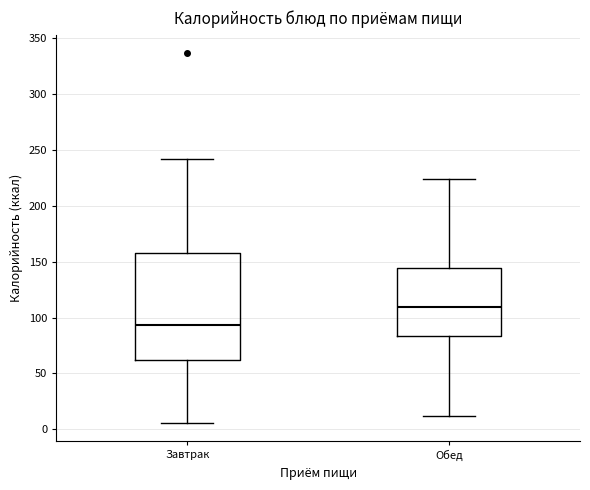

Comparing the boxes themselves (not the whiskers), which one is the tallest?

Завтрак